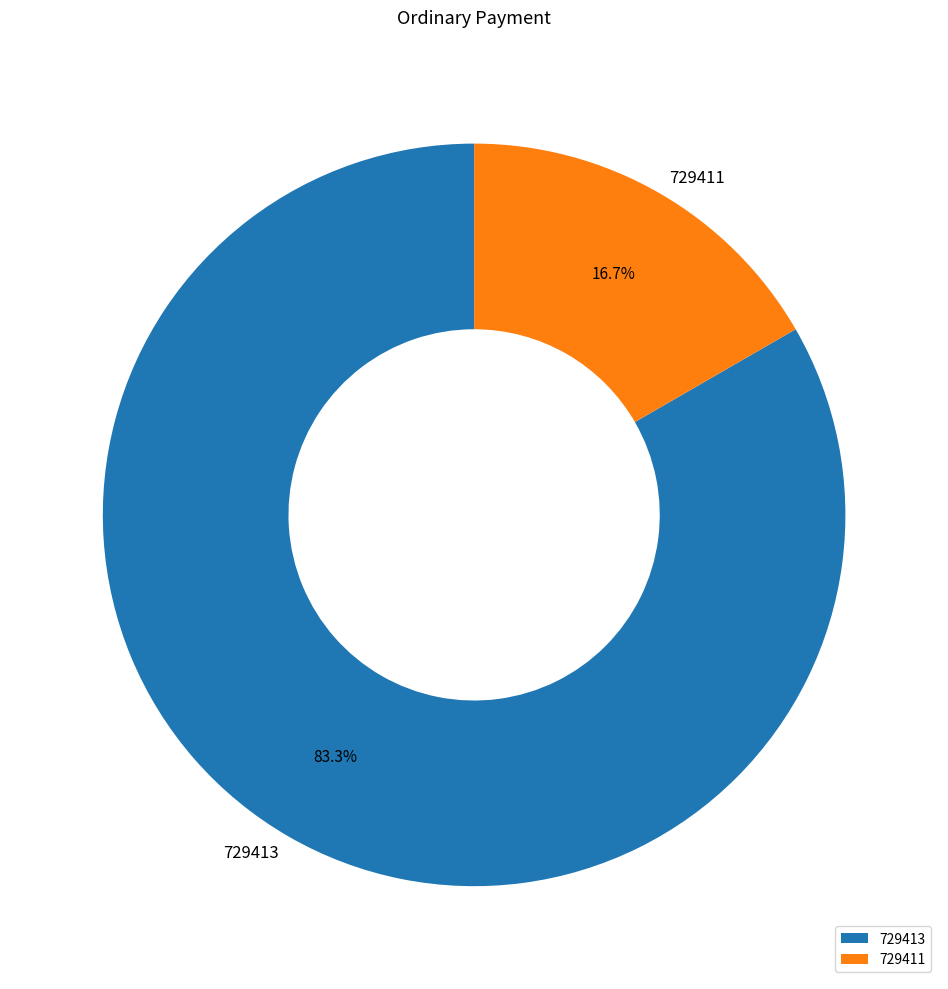

Which slice represents more than half of the pie?

729413